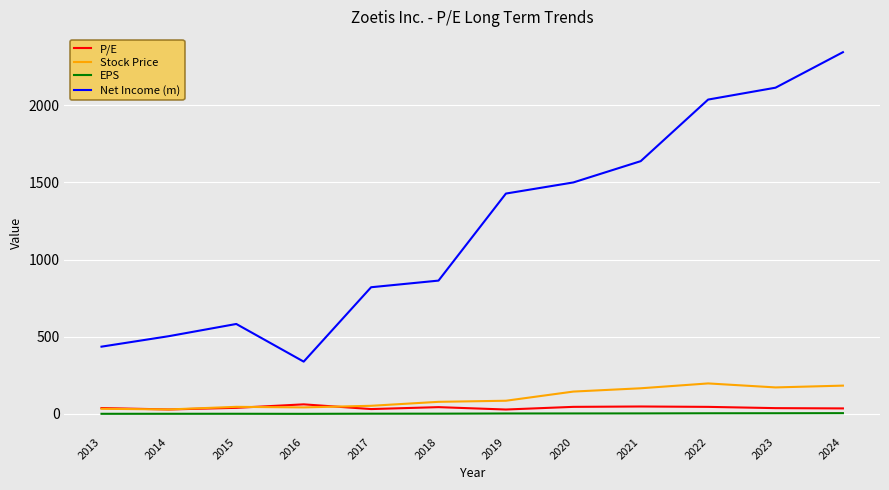

What are all the series names shown in the legend?

P/E, Stock Price, EPS, Net Income (m)